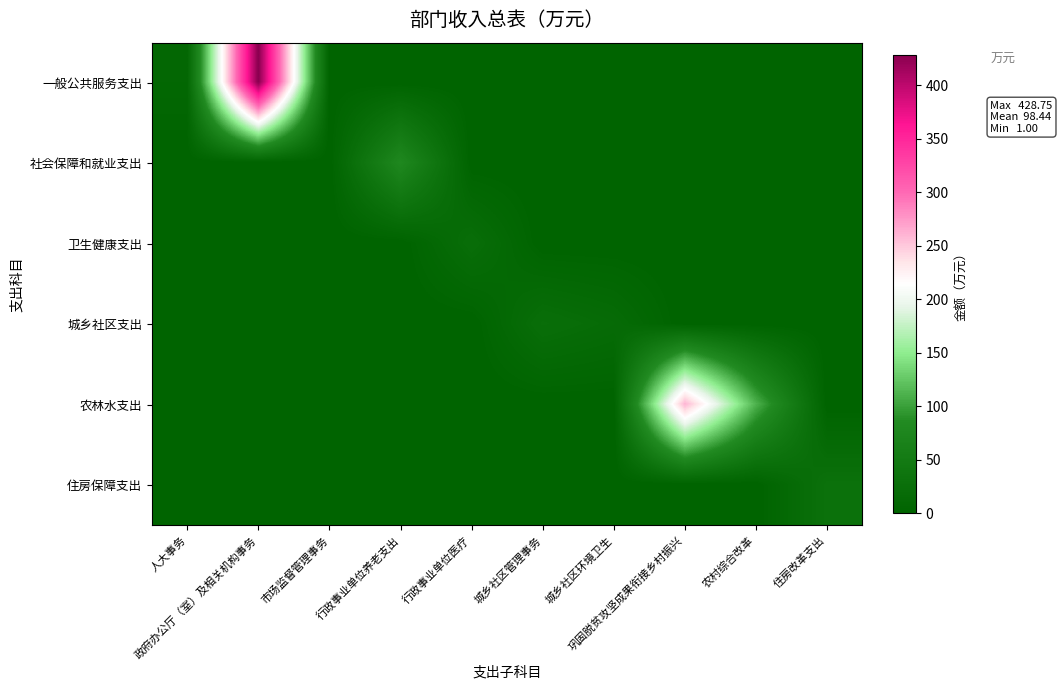

How many series are shown in this chart?

6